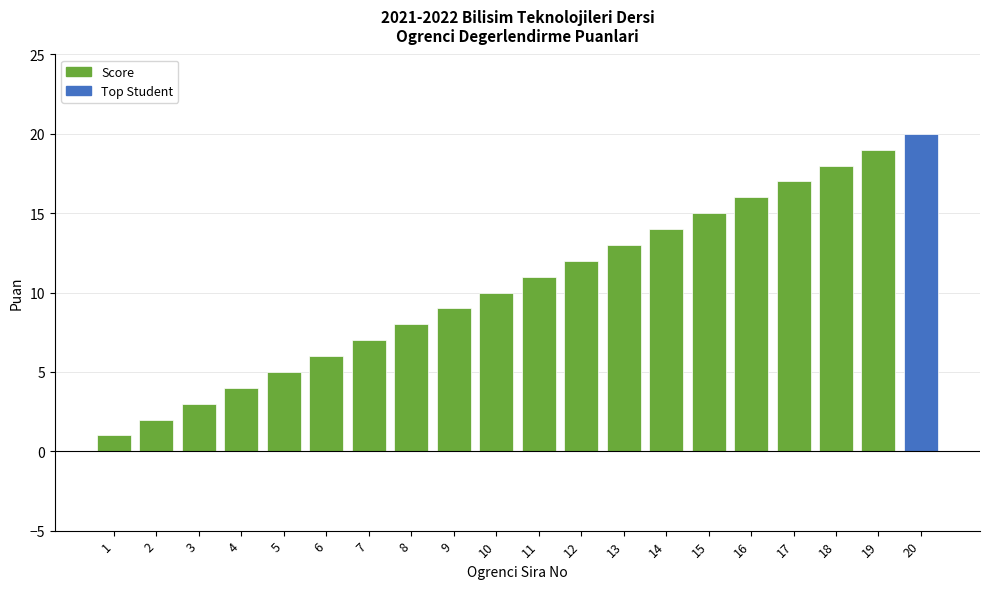

What is the sum of all values?

210